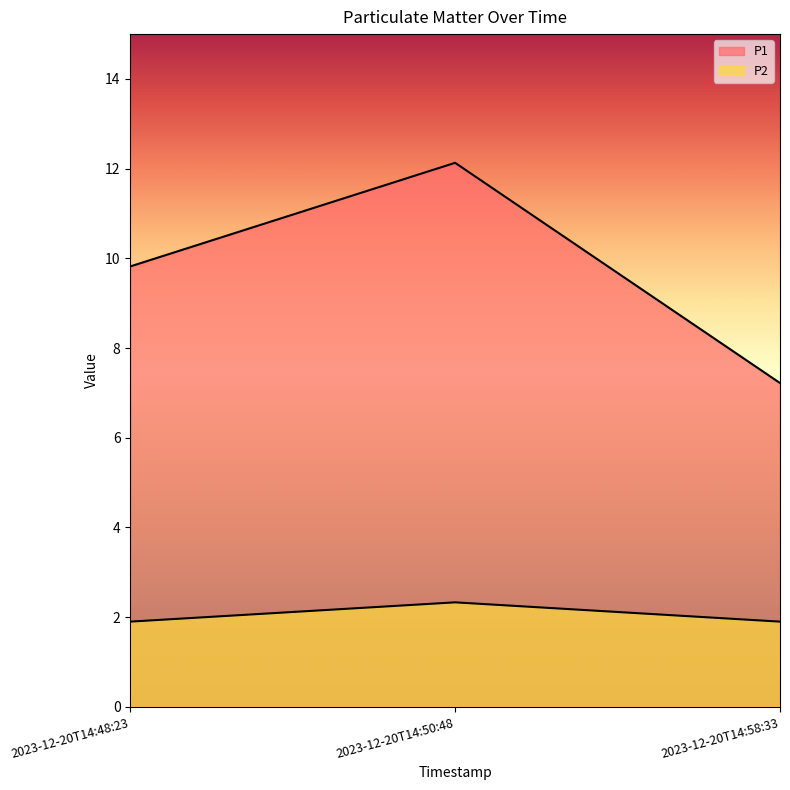

What is the value of the P1 point at the 1st from the left?

9.8